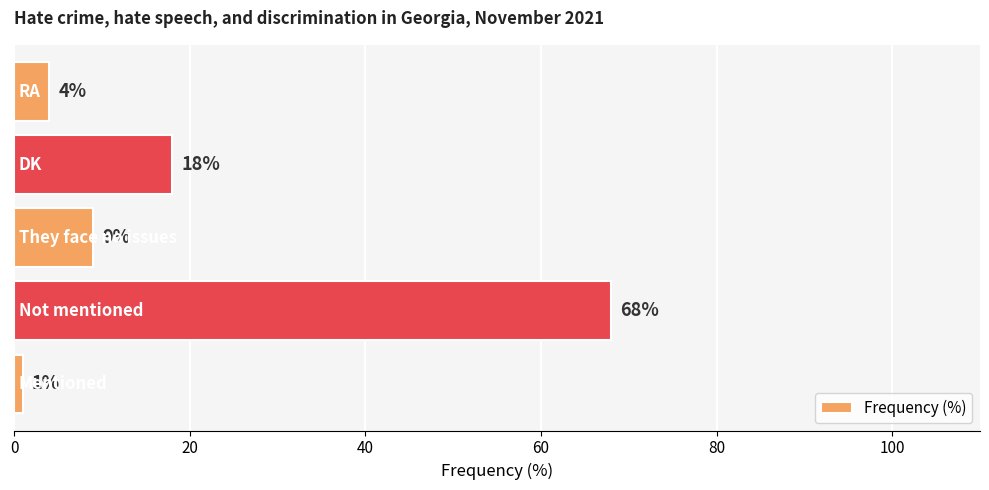

What is the smallest value displayed?

1